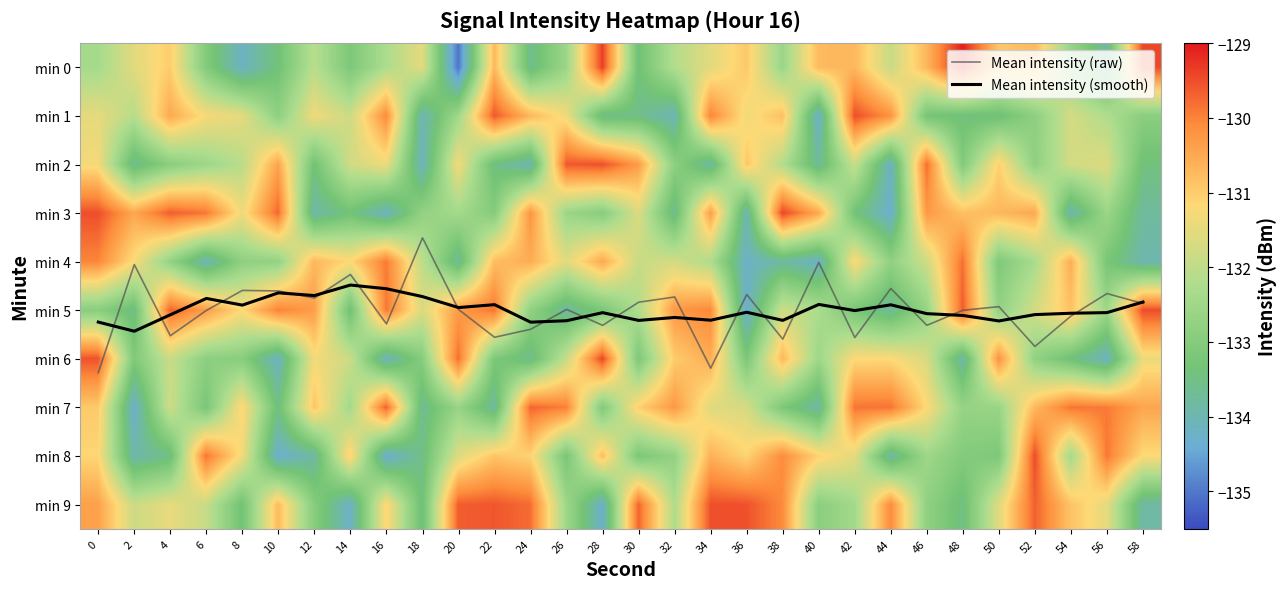

What is the difference between the min 4 values at 28 and 22?

0.3